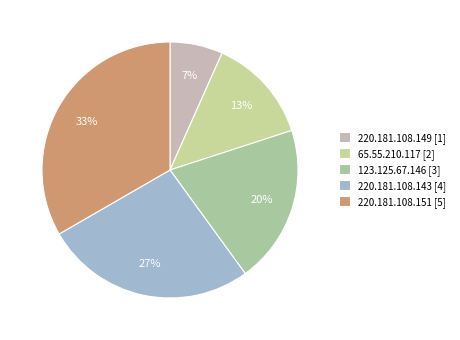

Is there any slice that represents more than half of the pie?

No